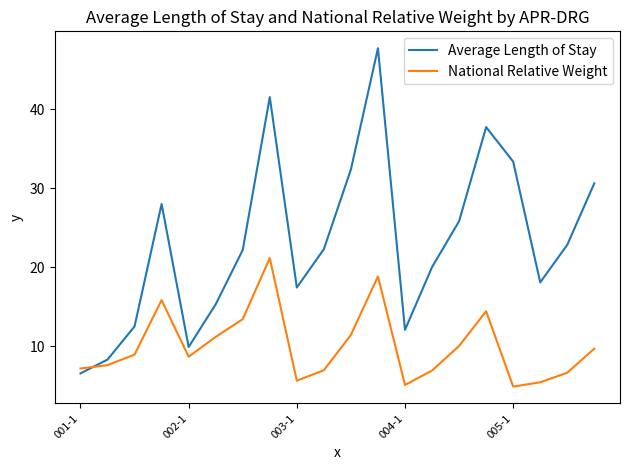

How many times do Average Length of Stay and National Relative Weight cross each other?

1